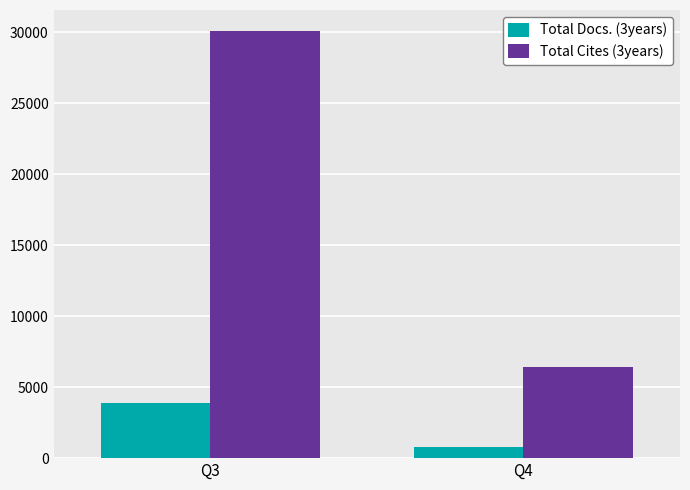

What is the smallest value displayed?

815